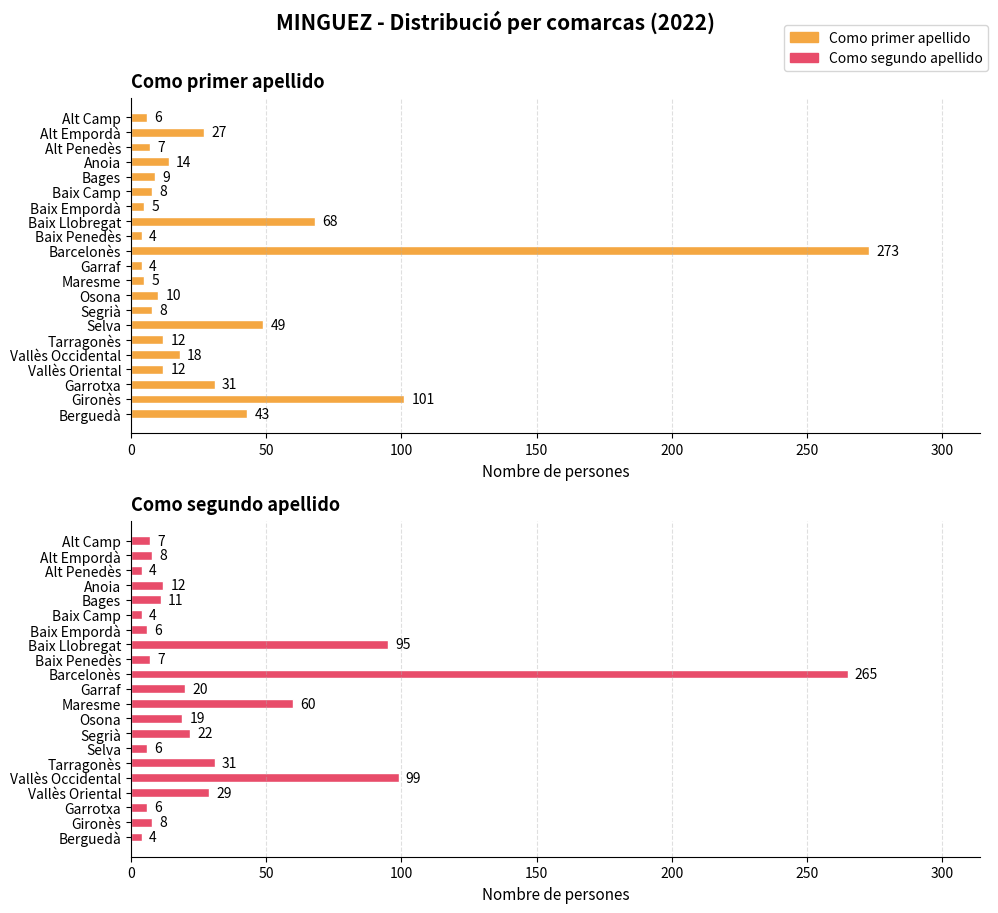

Are the bars horizontal?

Yes